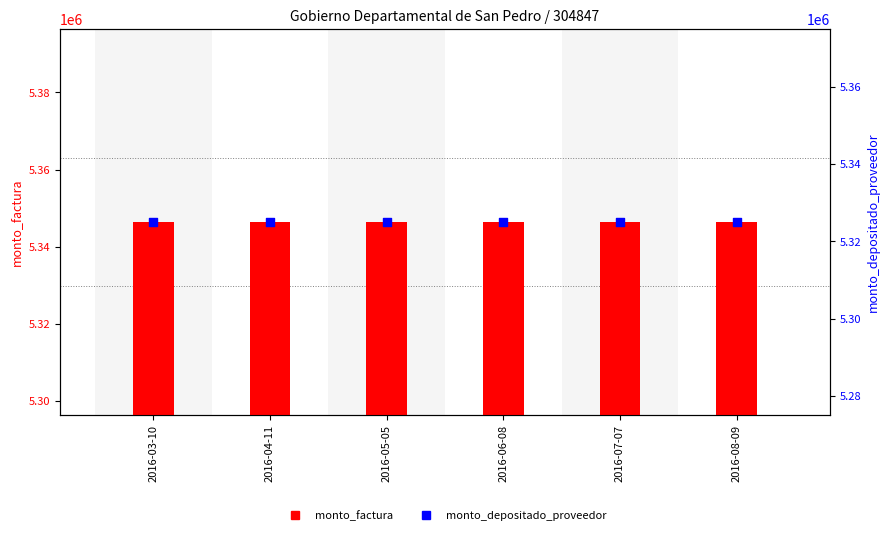

Which series contains the lowest Y value?

monto_depositado_proveedor